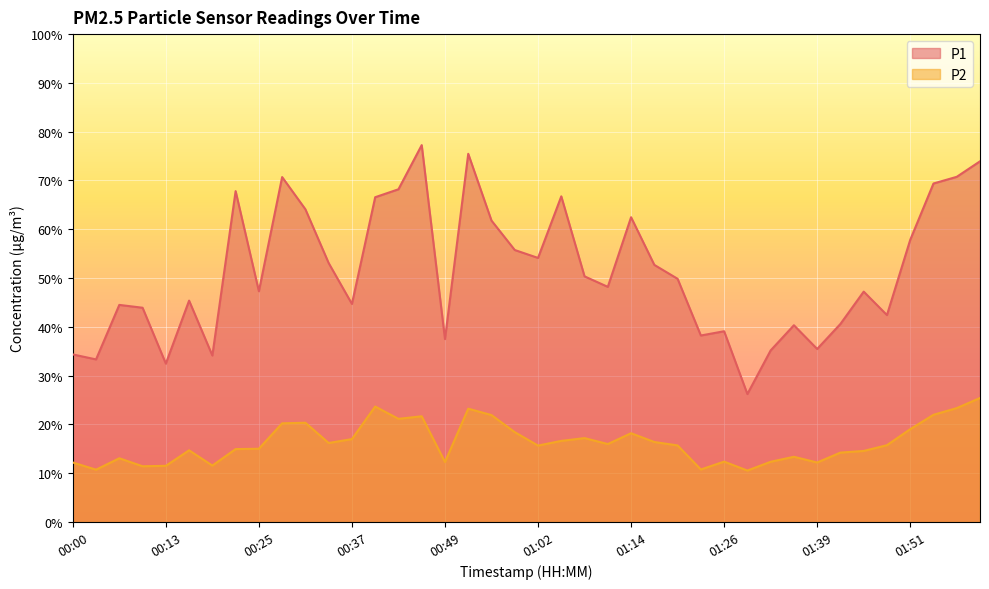

What is the sum of the P2 values at 01:51 and 00:37?

36.0